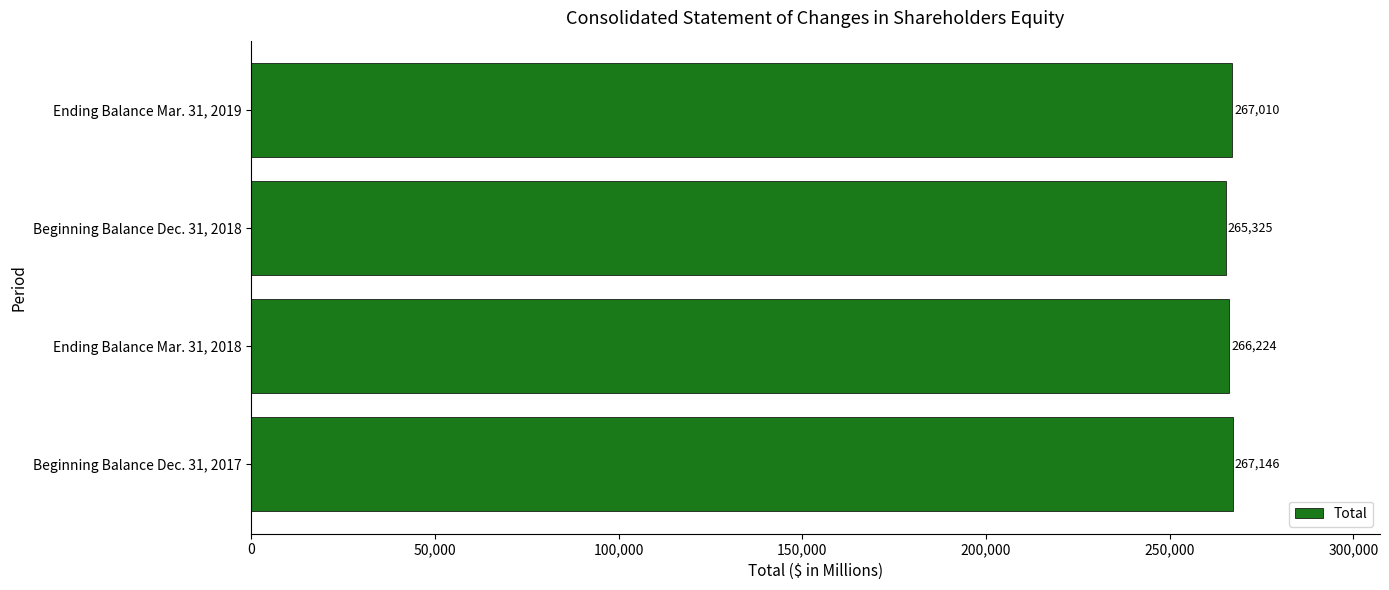

Which has a higher value, Beginning Balance Dec. 31, 2017 or Beginning Balance Dec. 31, 2018?

Beginning Balance Dec. 31, 2017